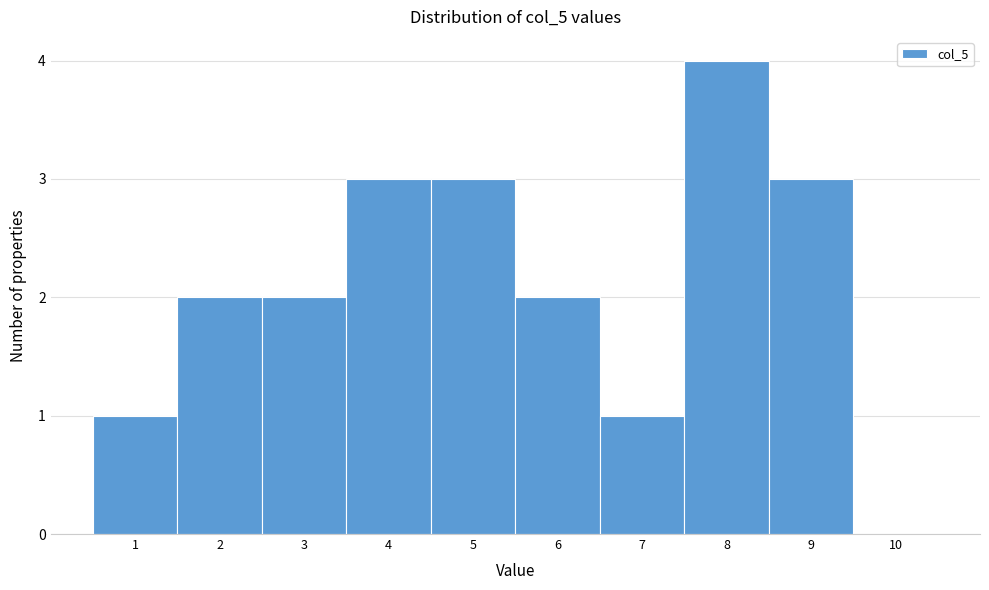

How tall is the bar that spans 4.5 to 5.5 on the x-axis? The values are not printed on the chart, so give them approximately, as read against the axis.

3